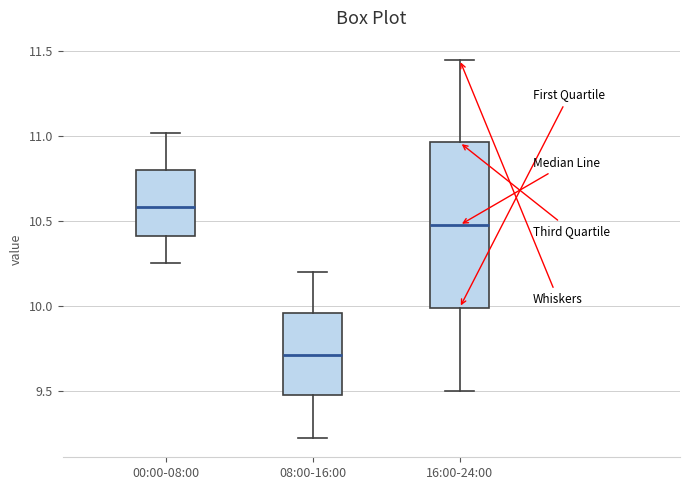

Which box has the highest median line?

00:00-08:00